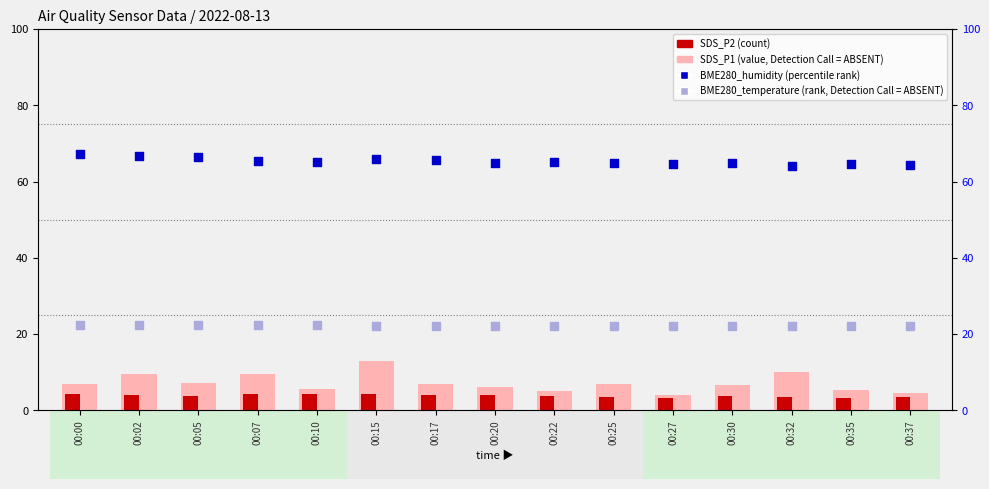

At how many categories does at least one series exceed 8?

15